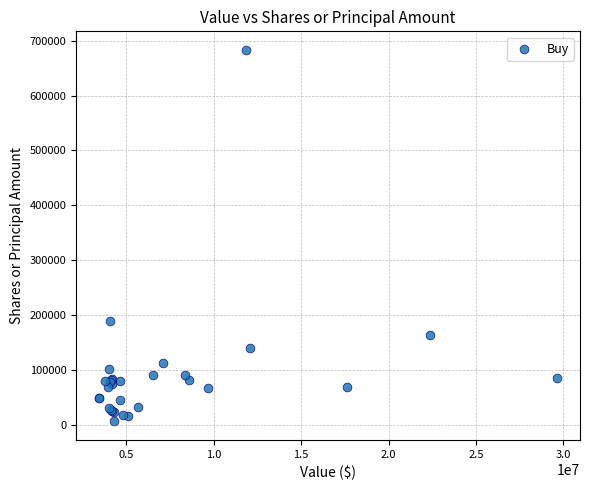

What Y value in the scatter plot is closest to 344764?

188734